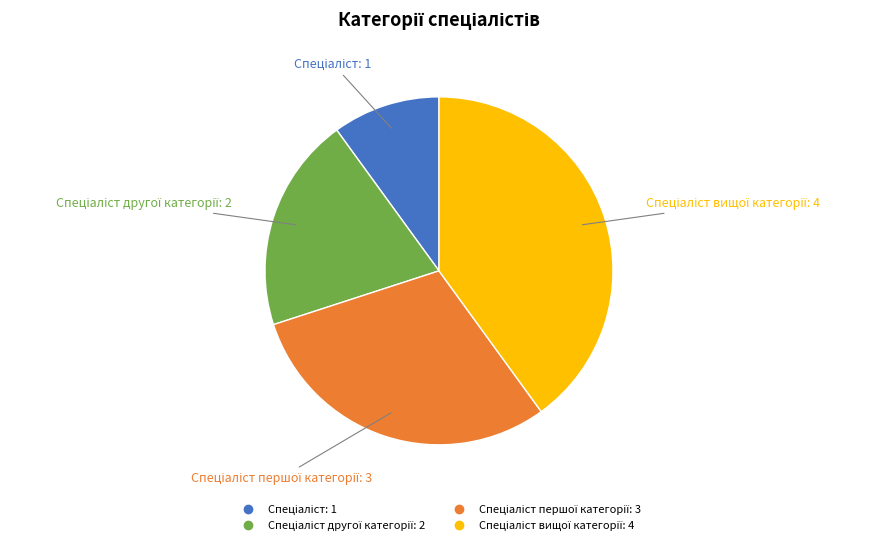

Count the number of slices in the pie.

4